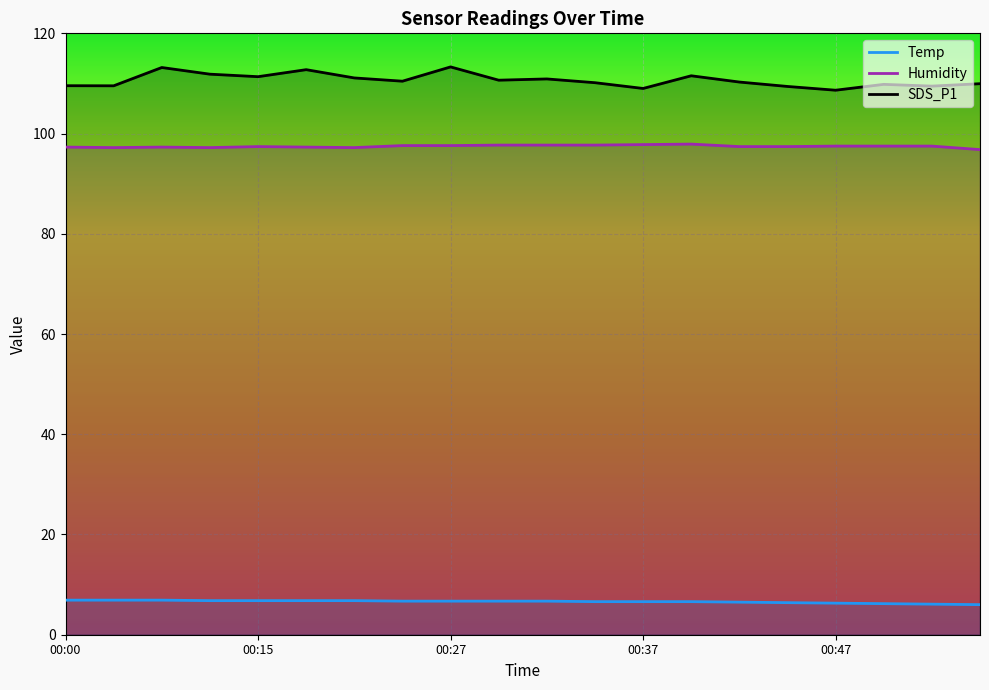

How many interior local valleys does the Humidity series have?

3